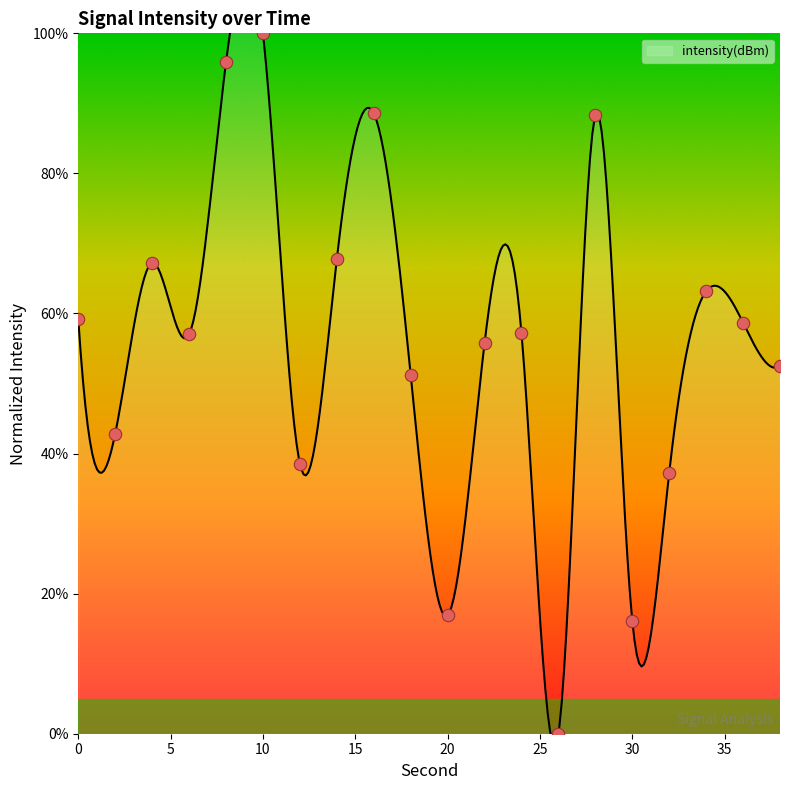

What is the change in value from 12 to 30?

-22.4